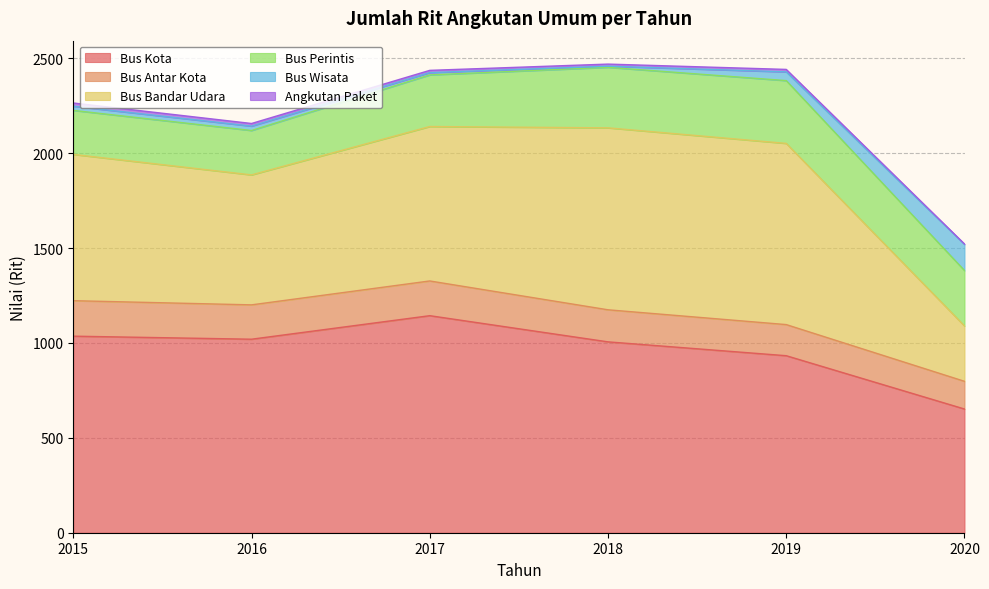

What is the total value across all series at 2020?

1522